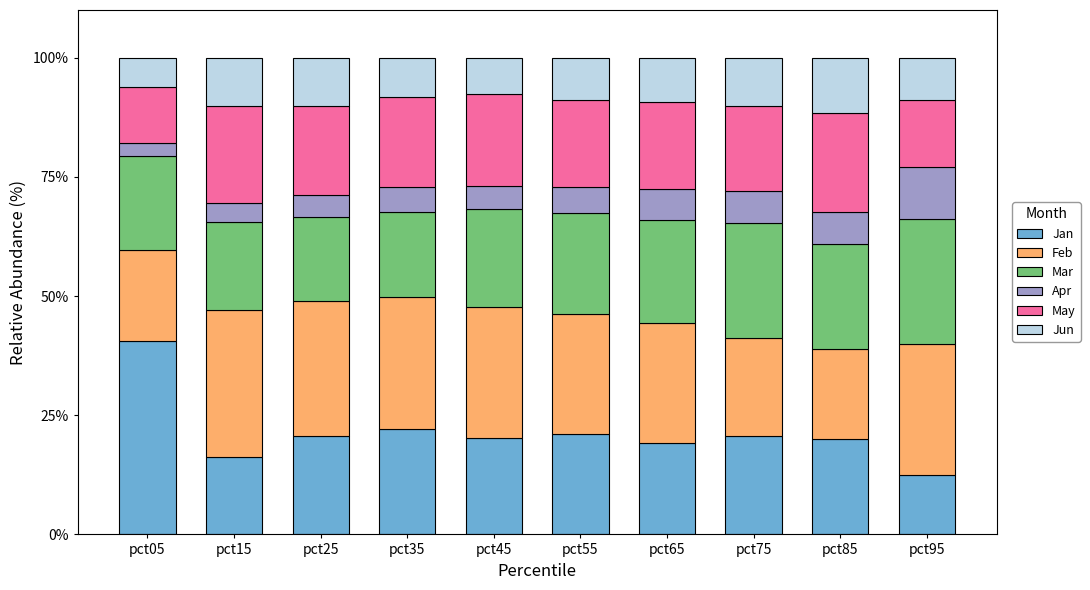

What is the difference between the Jan values at pct95 and pct25?

8.3